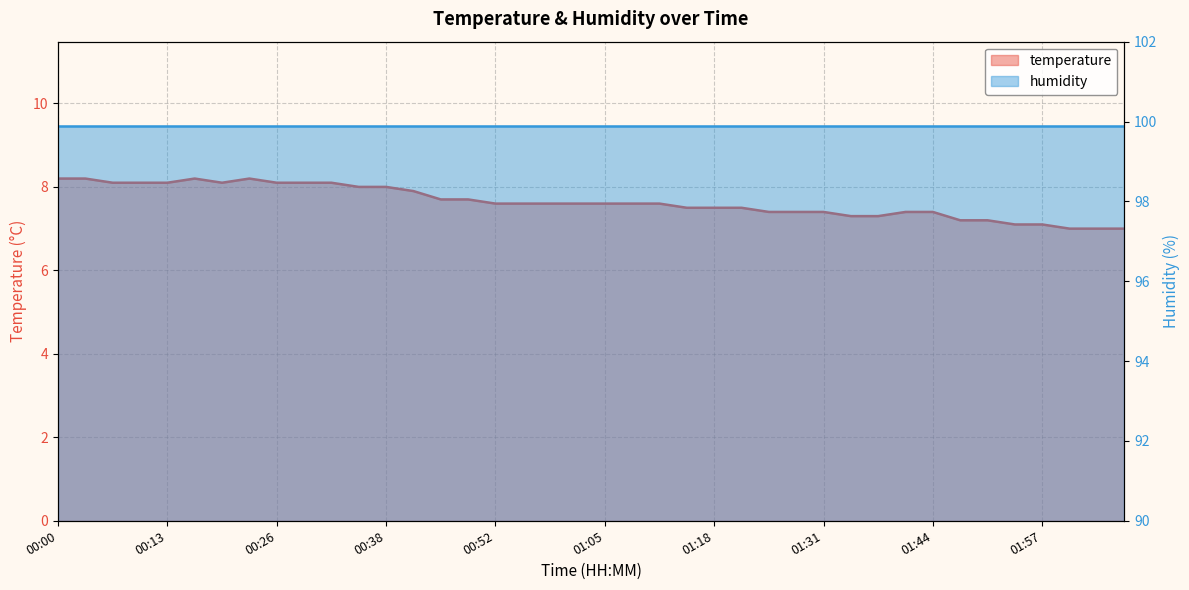

What position from the right is 02:06?

1